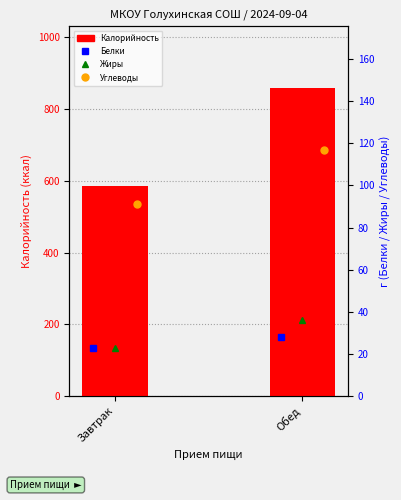

At how many categories does at least one series exceed 377?

2